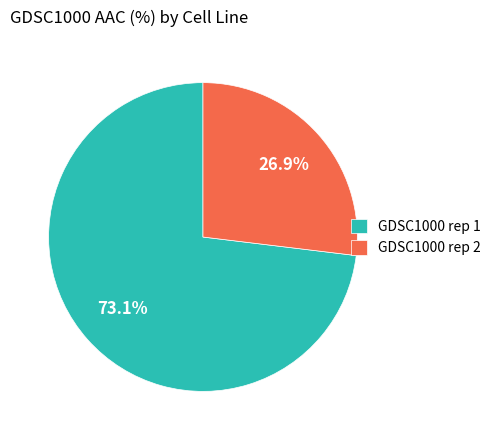

Count the number of slices in the pie.

2